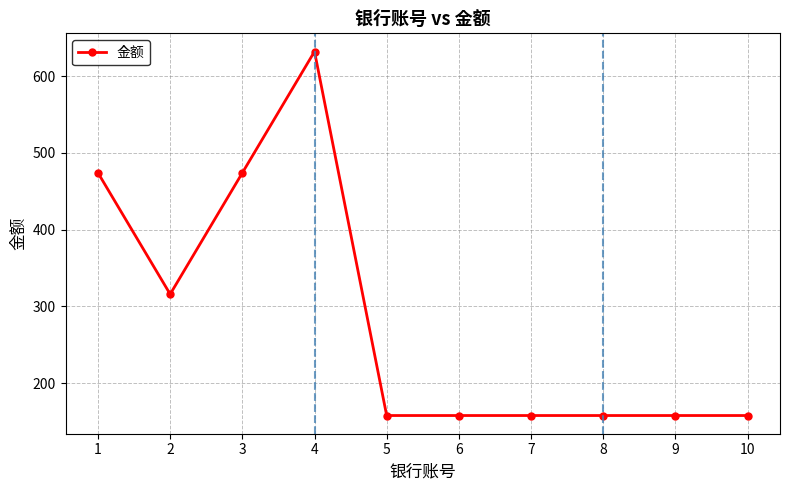

What is the average value?

284